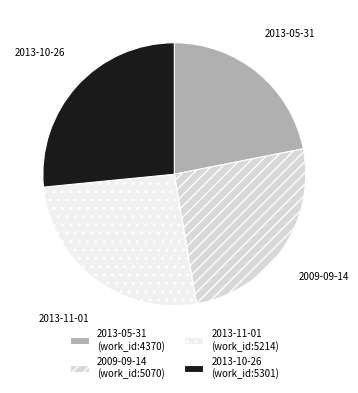

Do 2009-09-14 and 2013-10-26 together represent more than half of the pie?

Yes